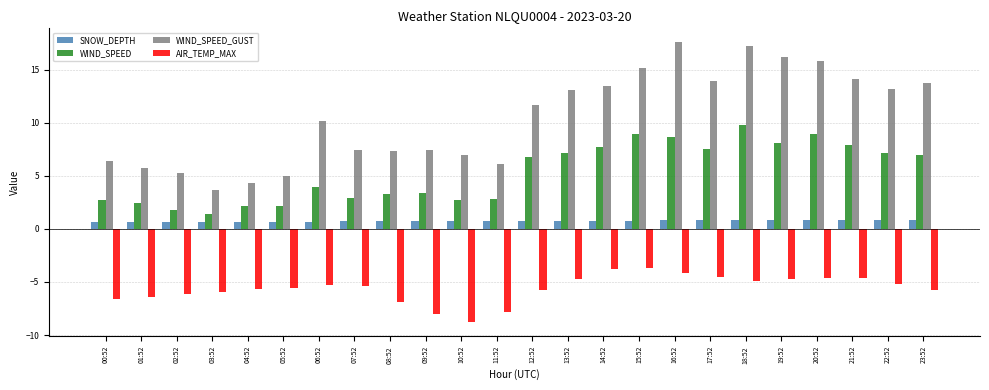

Which category has the lowest value in the WIND_SPEED series?

03:52